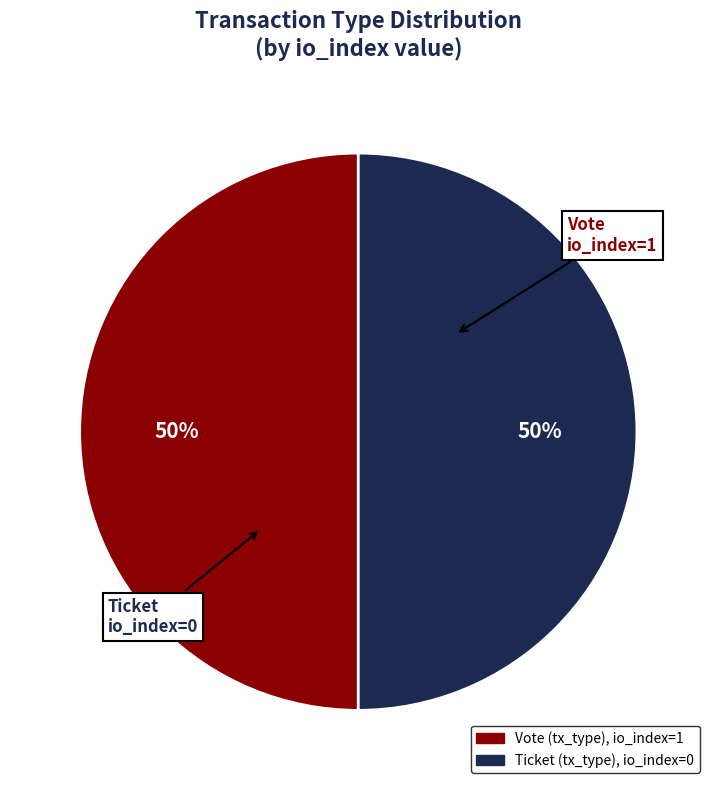

To the nearest percent, what is the average slice percentage?

50%